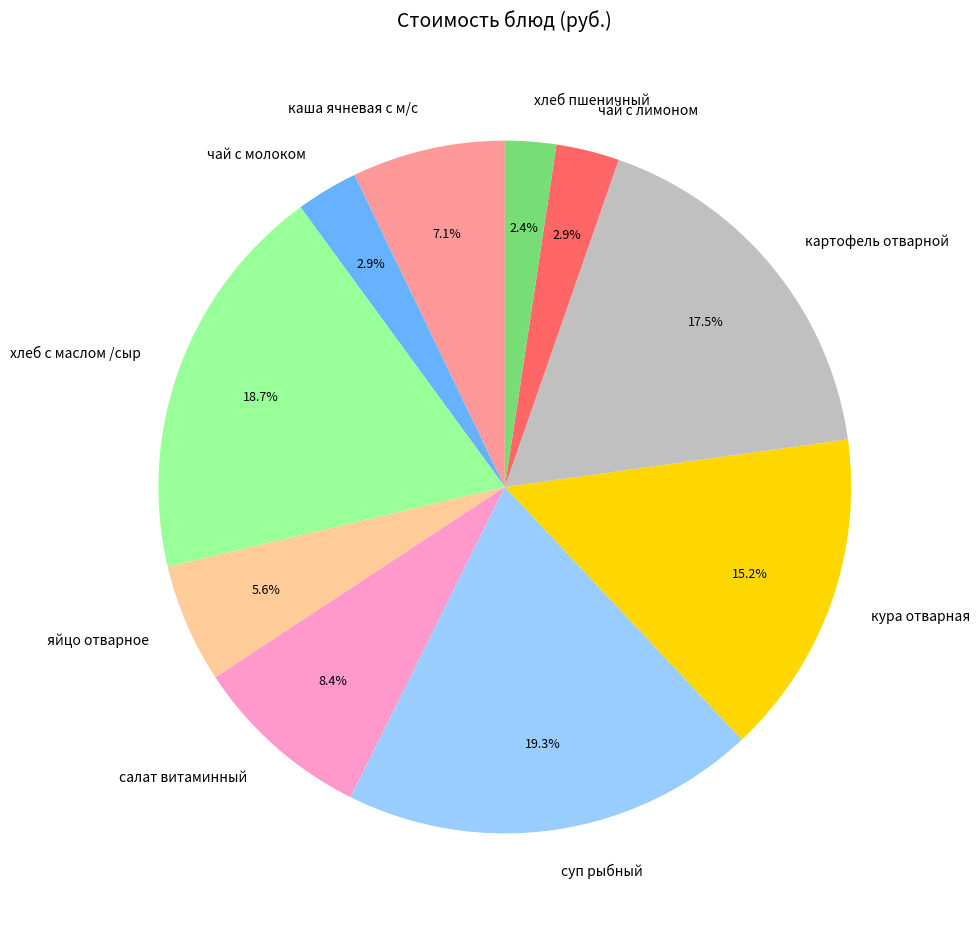

Which slice is the largest?

суп рыбный